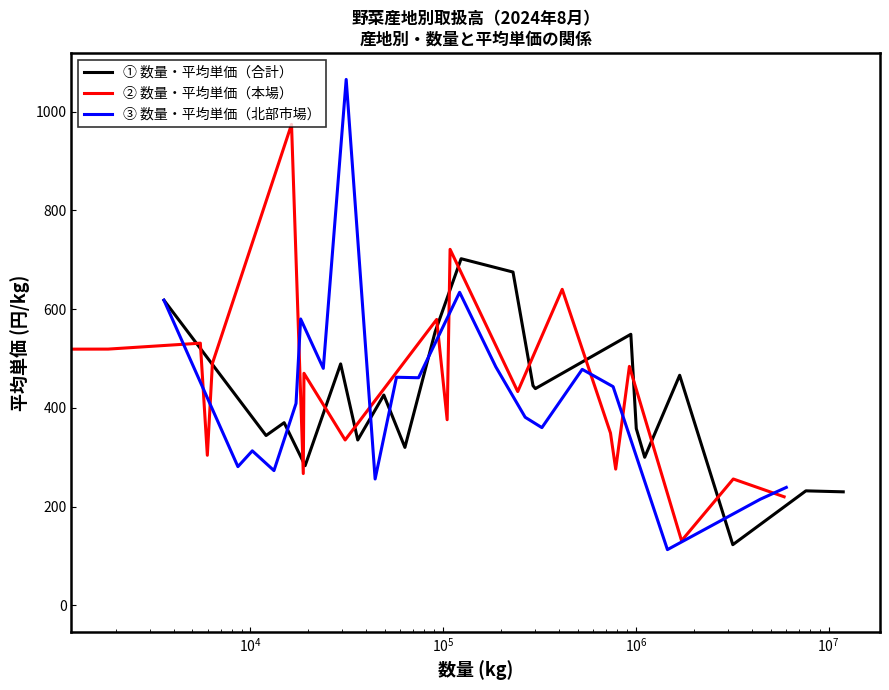

What is the lowest value of the ① 数量・平均単価（合計） series?

123